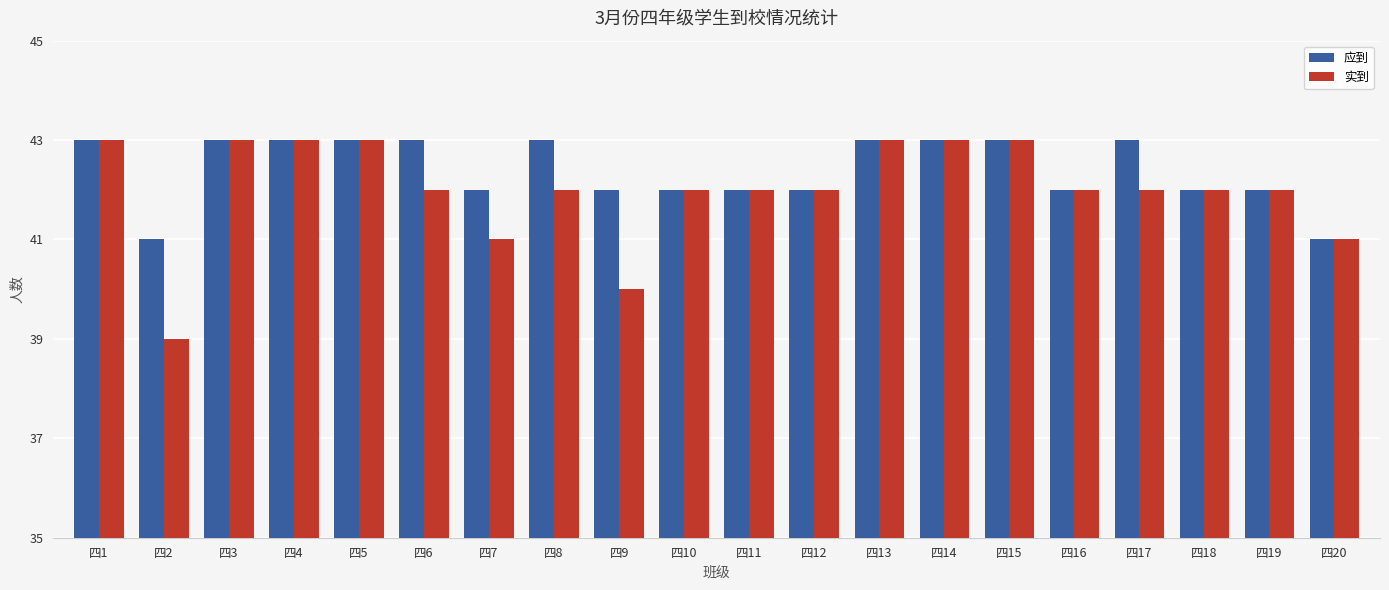

Which series has the largest total across all categories?

应到